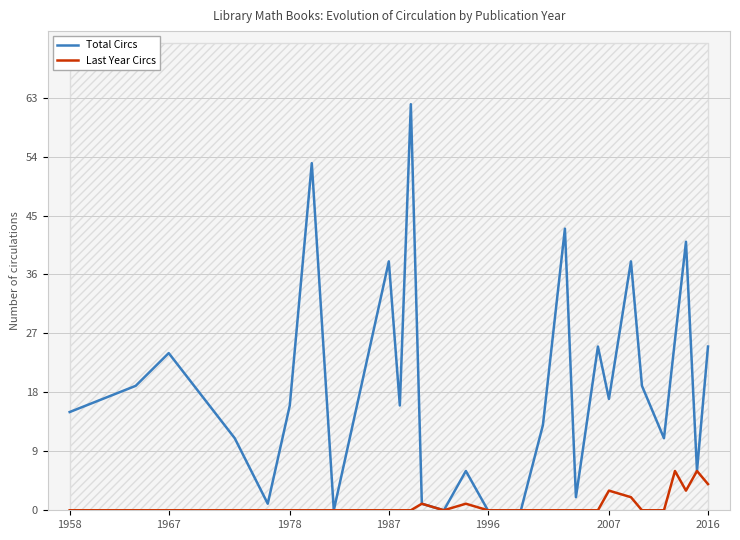

Is it true that Last Year Circs equals 0 at 1978?

True